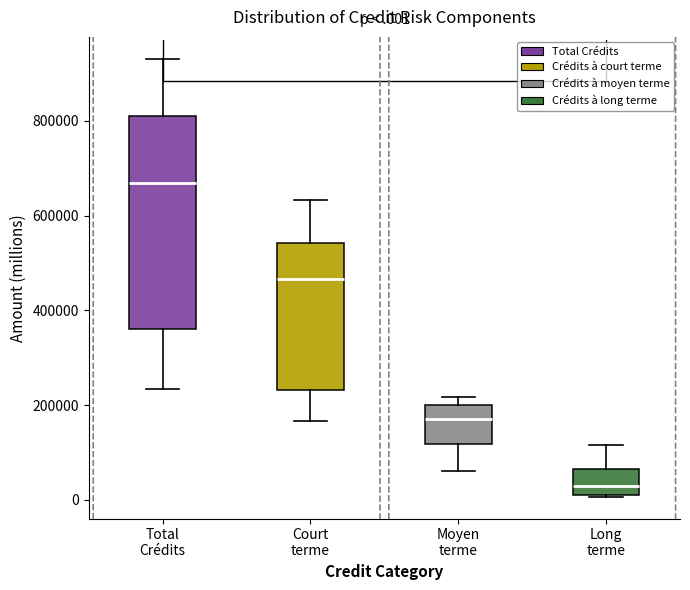

Reading left to right, transcribe this box plot: for each box, give where its median line is, the range the box spans, and where its two whiskers end, as read against the y-axis. The values are not printed on the chart, so give them approximately, as read against the axis.

Total Crédits: median 660000, box 360000 to 820000, whiskers 240000 to 940000
Court terme: median 460000, box 240000 to 540000, whiskers 160000 to 640000
Moyen terme: median 180000, box 120000 to 200000, whiskers 60000 to 220000
Long terme: median 20000 (just above the box's lower edge), box 20000 to 60000, whiskers 0 to 120000